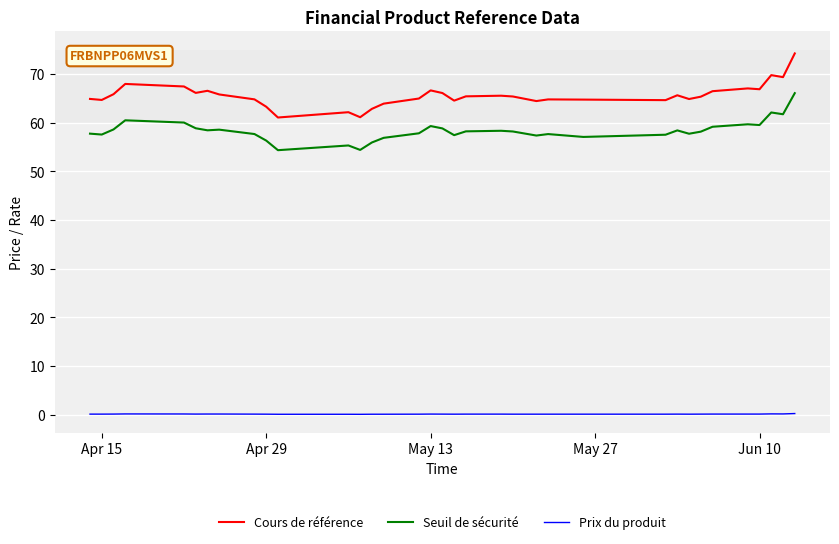

List the series in order of their peak value, highest first.

Cours de référence, Seuil de sécurité, Prix du produit